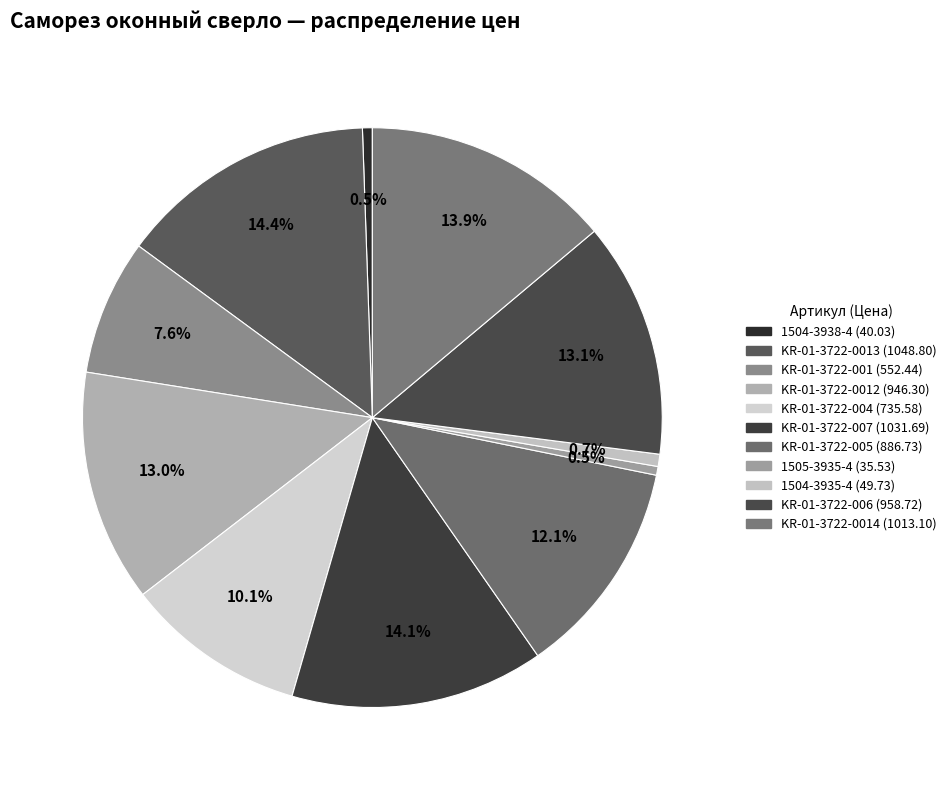

Count the number of slices in the pie.

11